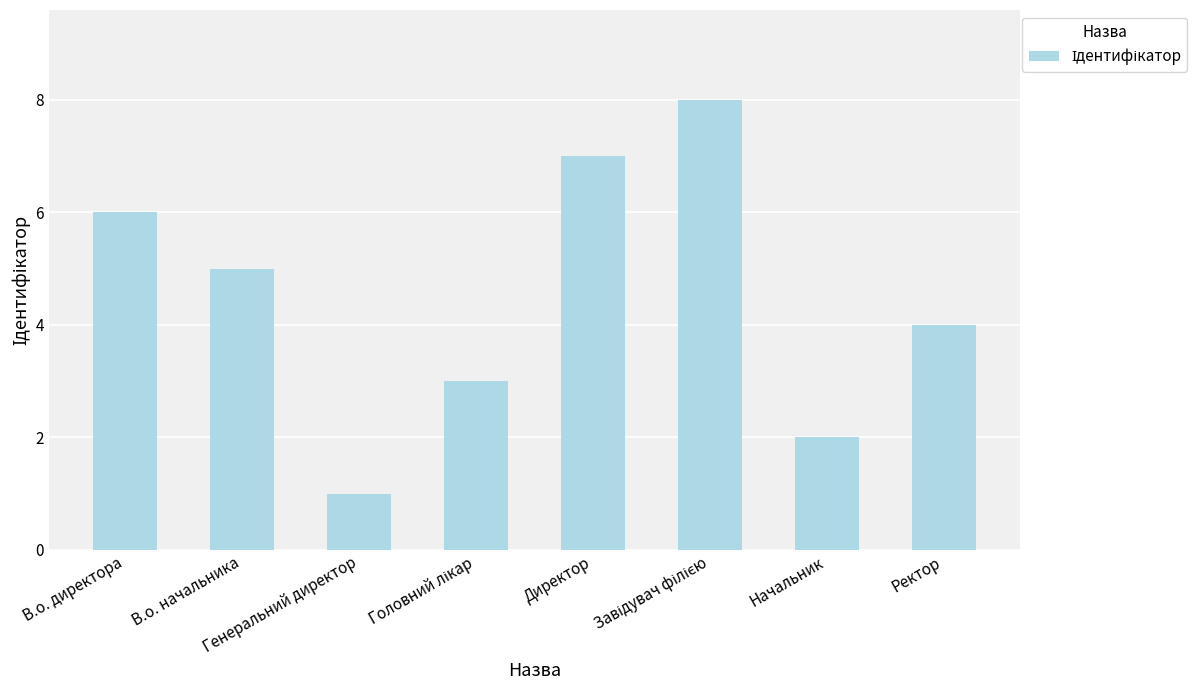

What is the label of the 8th bar from the right?

В.о. директора